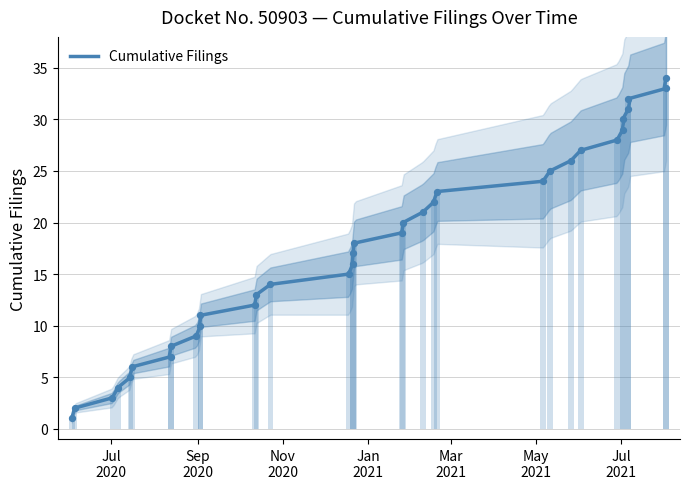

What is the ratio of the value at 2021-08-02 to the value at 2020-09-03?

3.0